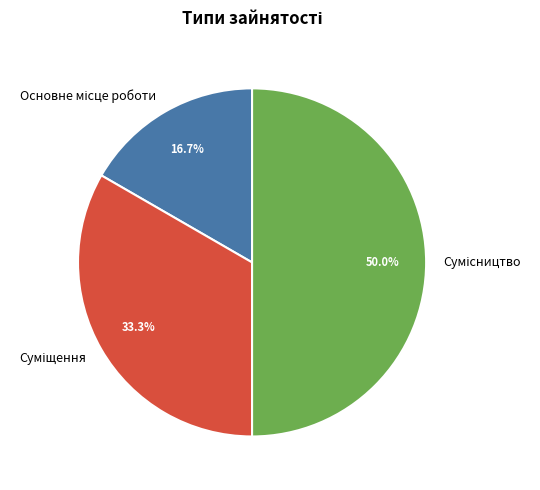

How many segments does this pie chart have?

3